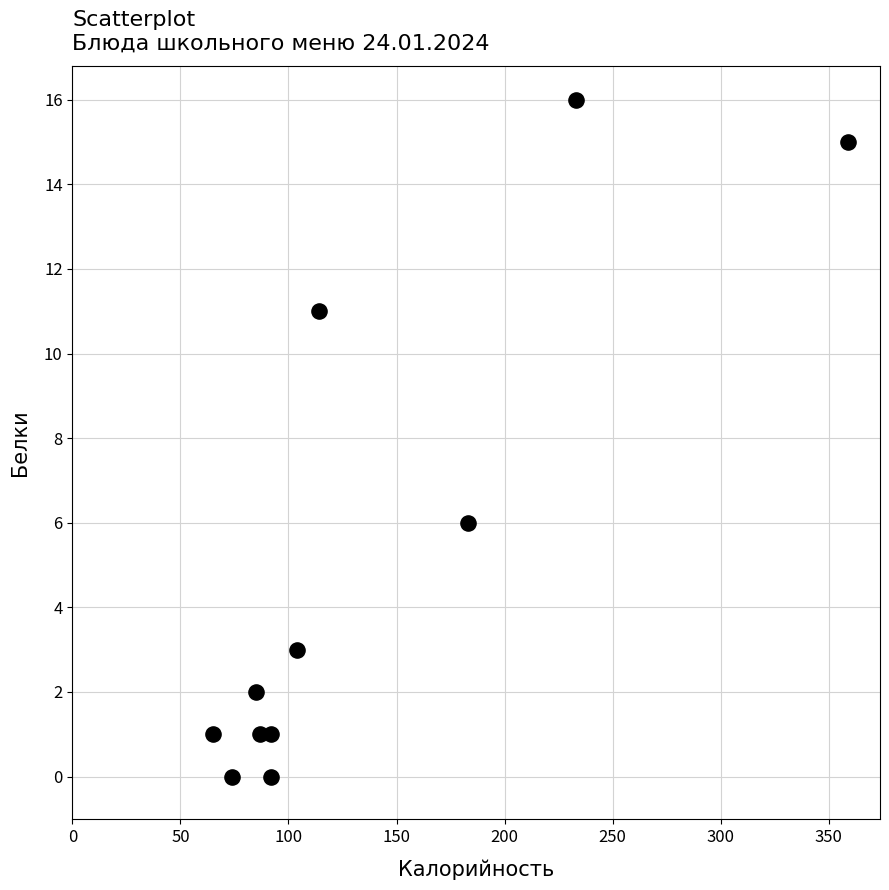

What is the range of Y values (max minus min)?

16